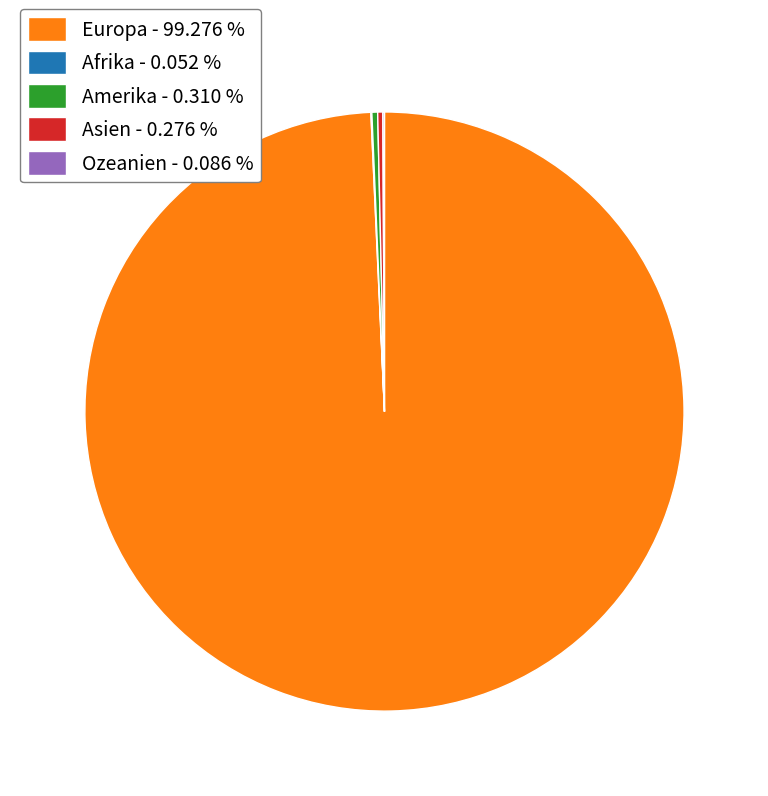

What is the ratio of the value at Europa - 99.276 % to the value at Amerika - 0.310 %?

320.1